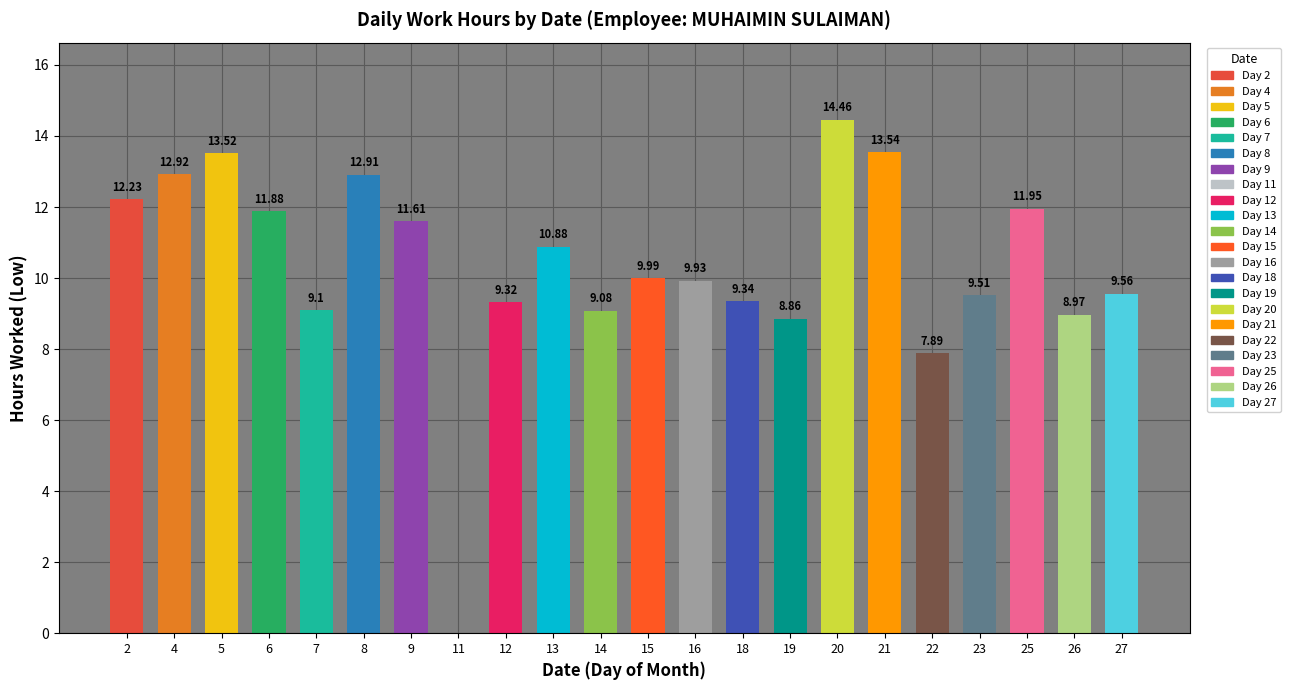

What is the sum of the values at 23 and 11?

9.5